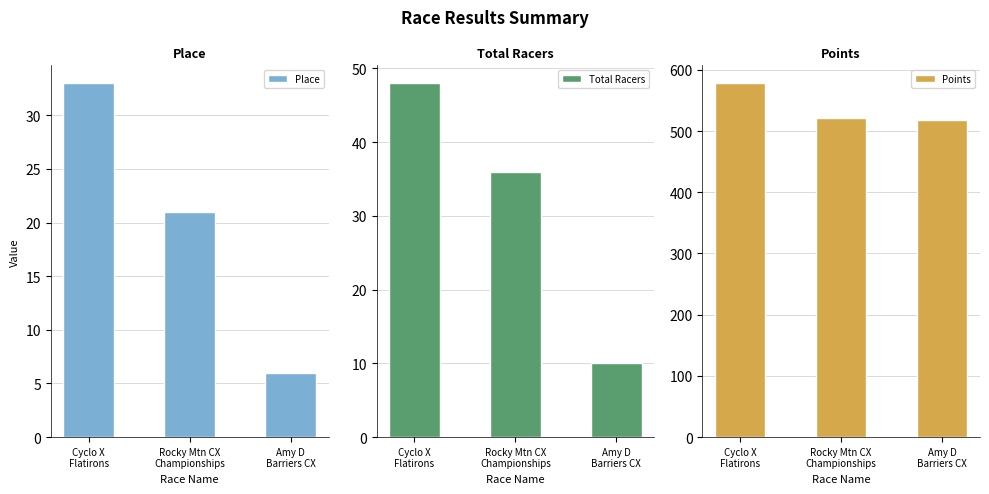

At which category is the sum across all series the highest?

Cyclo X
Flatirons